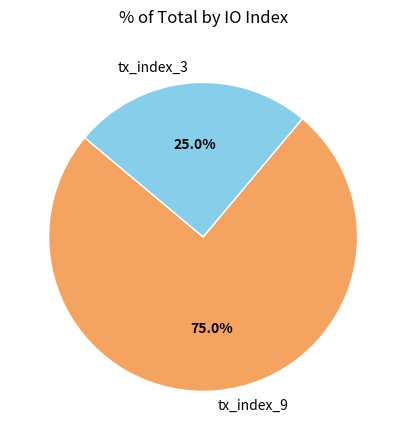

To the nearest percent, what is the combined percentage of tx_index_9 and tx_index_3?

100%